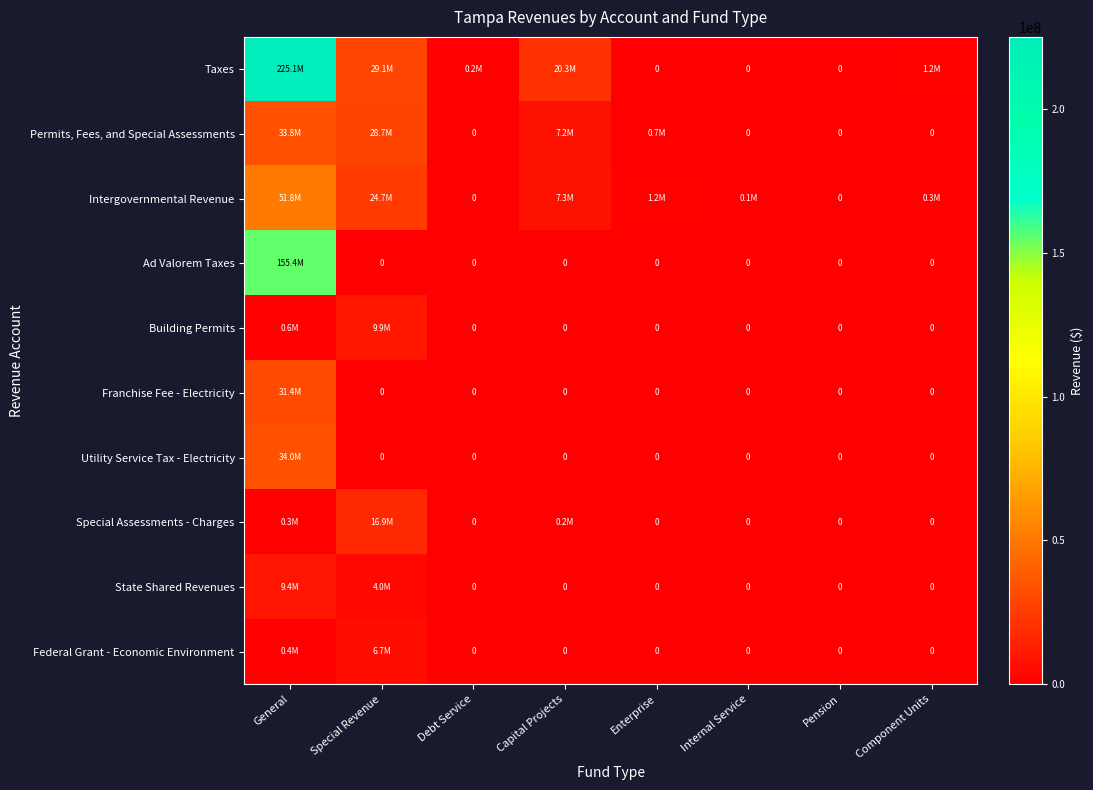

At Capital Projects, list the series in order from largest to smallest.

Taxes, Intergovernmental Revenue, Permits, Fees, and Special Assessments, Special Assessments - Charges, Ad Valorem Taxes, Building Permits, Franchise Fee - Electricity, Utility Service Tax - Electricity, State Shared Revenues, Federal Grant - Economic Environment